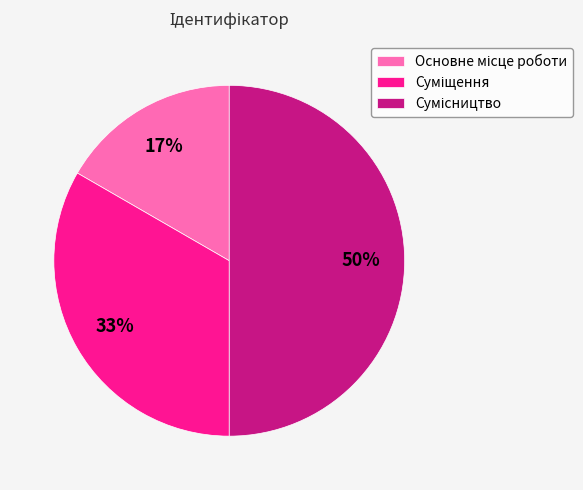

How many slices are in this pie chart?

3